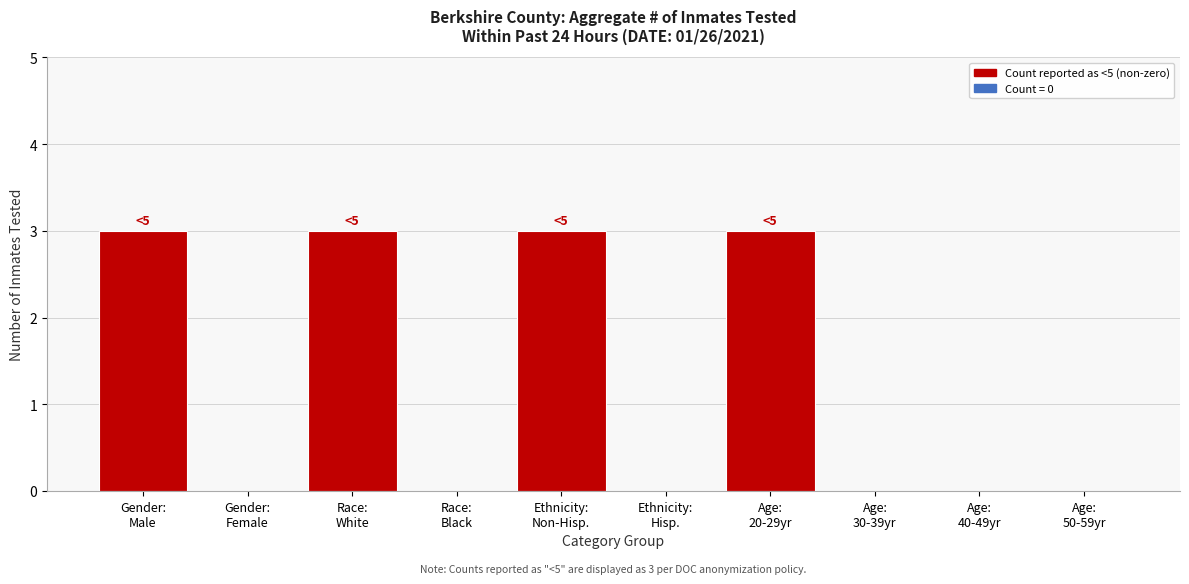

What is the maximum value shown in the chart?

3